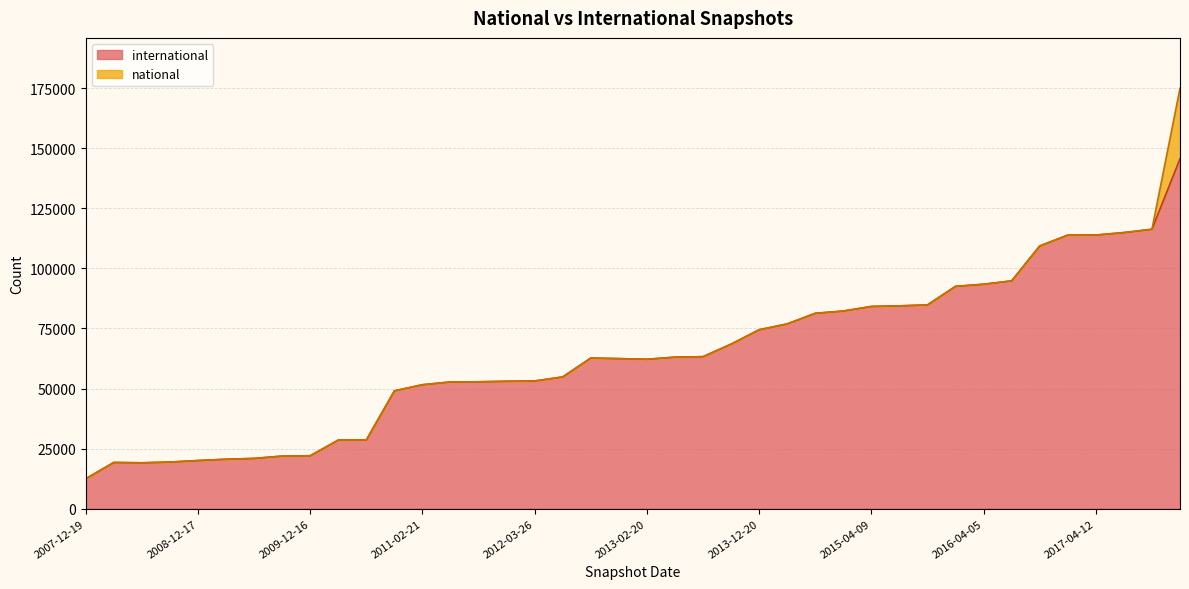

What is the difference between the maximum and minimum values?

133133